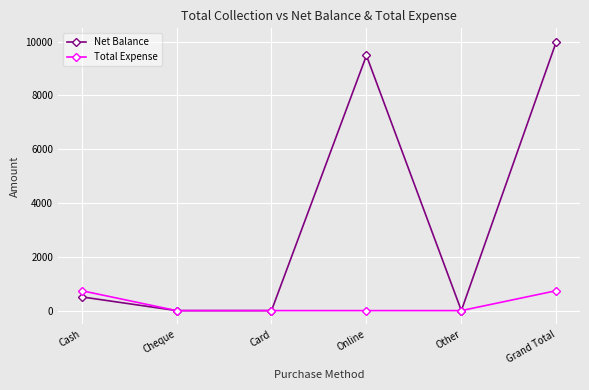

True or false: Net Balance has a value of 9990 at Grand Total.

True